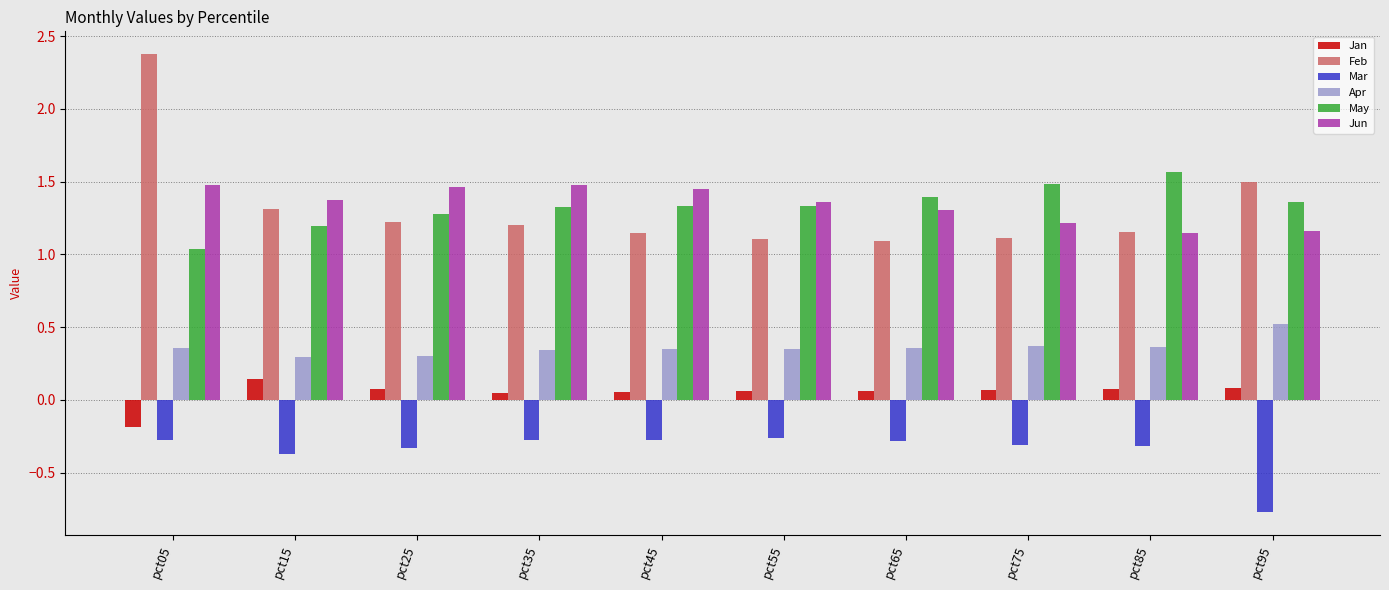

At which category does the chart reach its peak across all series?

pct05